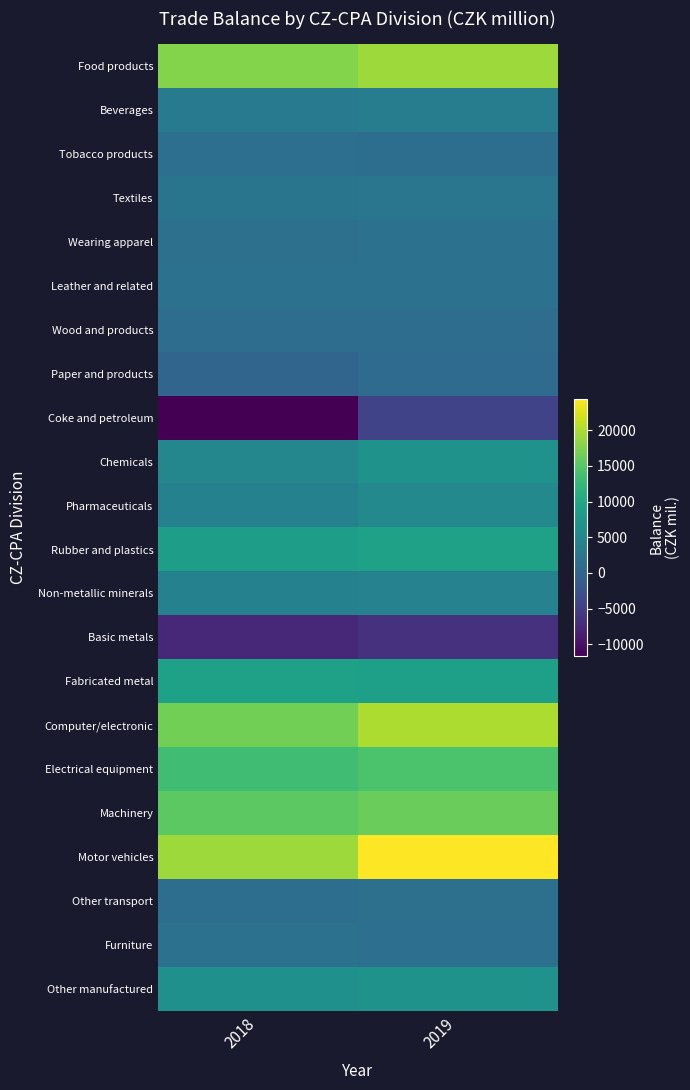

Reading left to right, extract all data points from this chart.

Food products: 2018=17649	2019=19117
Beverages: 2018=3383	2019=3488
Tobacco products: 2018=1425	2019=1373
Textiles: 2018=2273	2019=2485
Wearing apparel: 2018=1573	2019=1935
Leather and related: 2018=1857	2019=1812
Wood and products: 2018=1180	2019=1160
Paper and products: 2018=147	2019=929
Coke and petroleum: 2018=-11693	2019=-4499
Chemicals: 2018=5059	2019=6781
Pharmaceuticals: 2018=4200	2019=5240
Rubber and plastics: 2018=8430	2019=8997
Non-metallic minerals: 2018=4116	2019=4267
Basic metals: 2018=-7646	2019=-6597
Fabricated metal: 2018=8998	2019=8641
Computer/electronic: 2018=16720	2019=20006
Electrical equipment: 2018=13278	2019=14123
Machinery: 2018=15280	2019=16219
Motor vehicles: 2018=19121	2019=24398
Other transport: 2018=1359	2019=1689
Furniture: 2018=1730	2019=1552
Other manufactured: 2018=6465	2019=6901